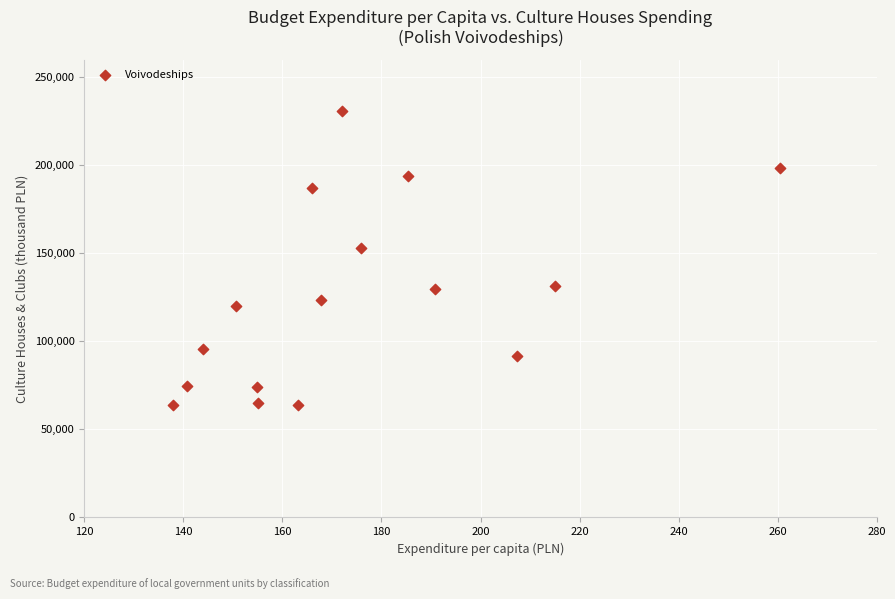

What Y value in the scatter plot is closest to 147241?

152962